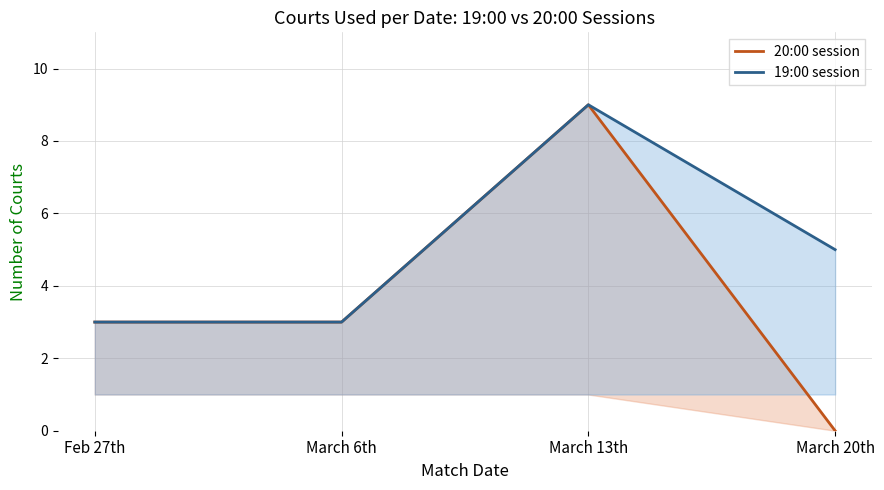

Is the value of 19:00 session at March 13th greater than the value of 20:00 session at March 6th?

Yes